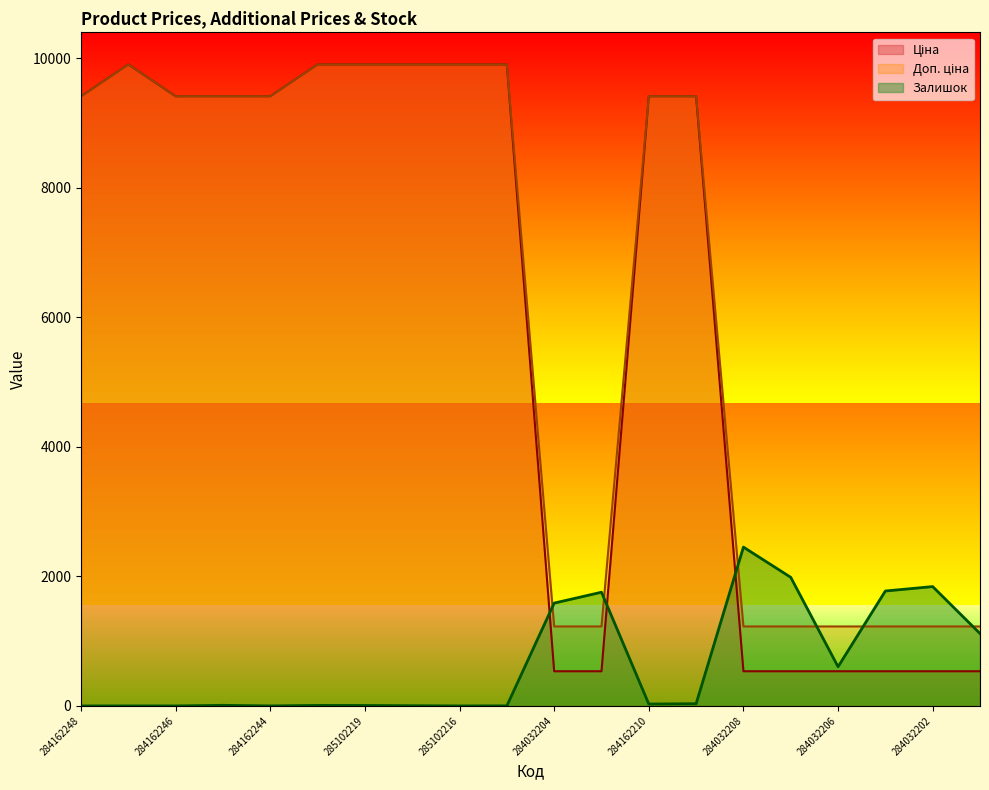

How many lines are shown in the chart?

3